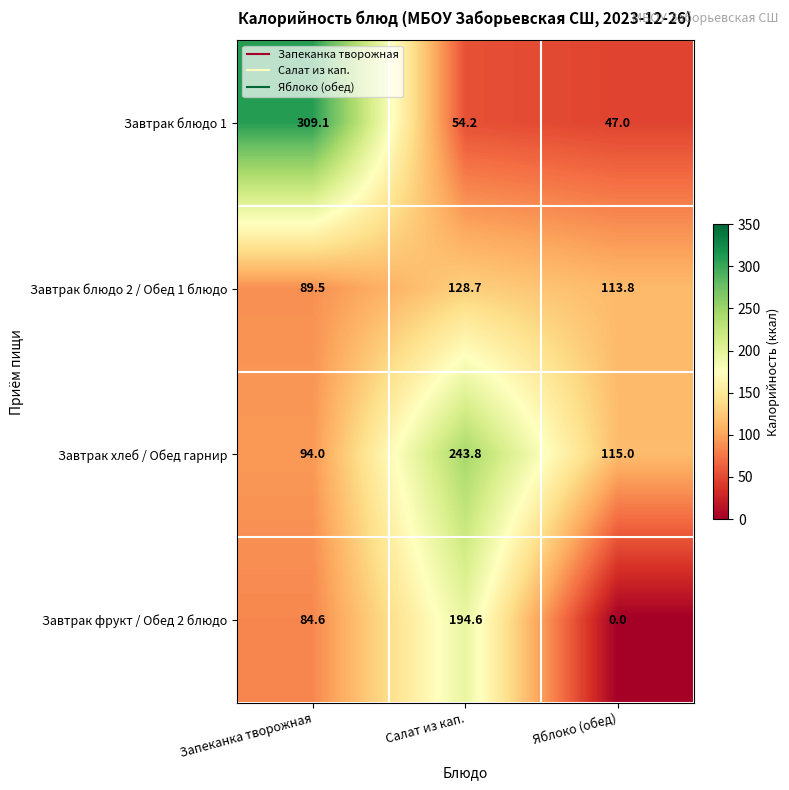

How many data points does each series have?

3